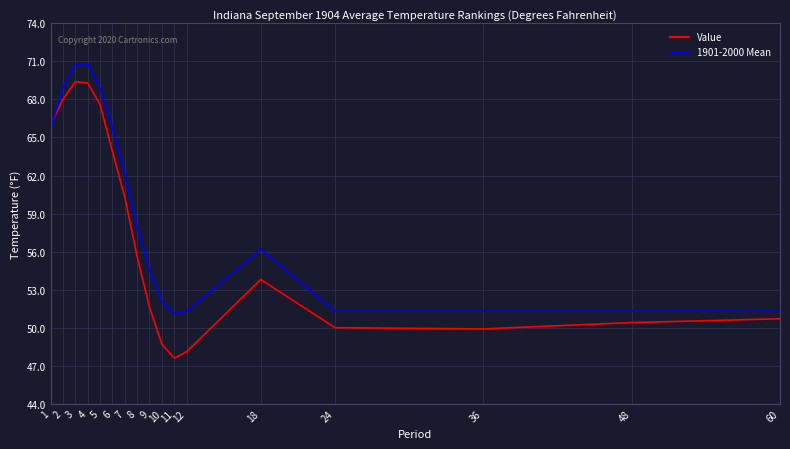

List the series in order of their peak value, highest first.

1901-2000 Mean, Value